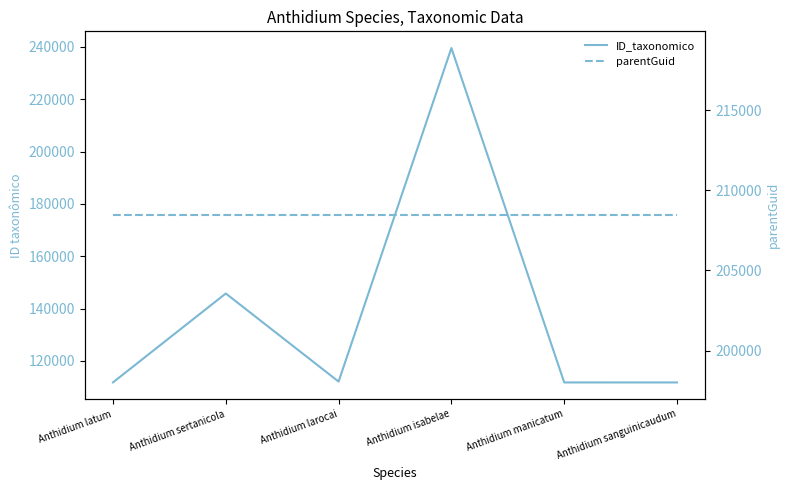

What is the difference between the highest and lowest values at Anthidium larocai?

96364